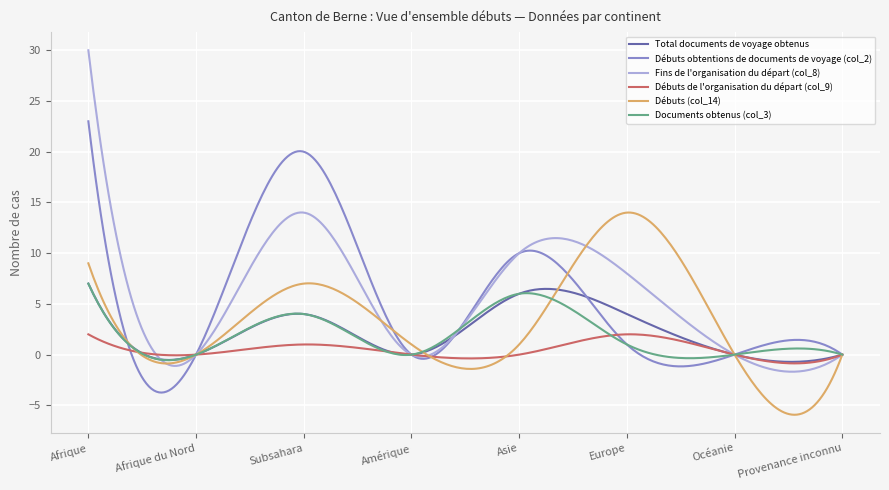

What is the minimum value shown in the chart?

-5.9